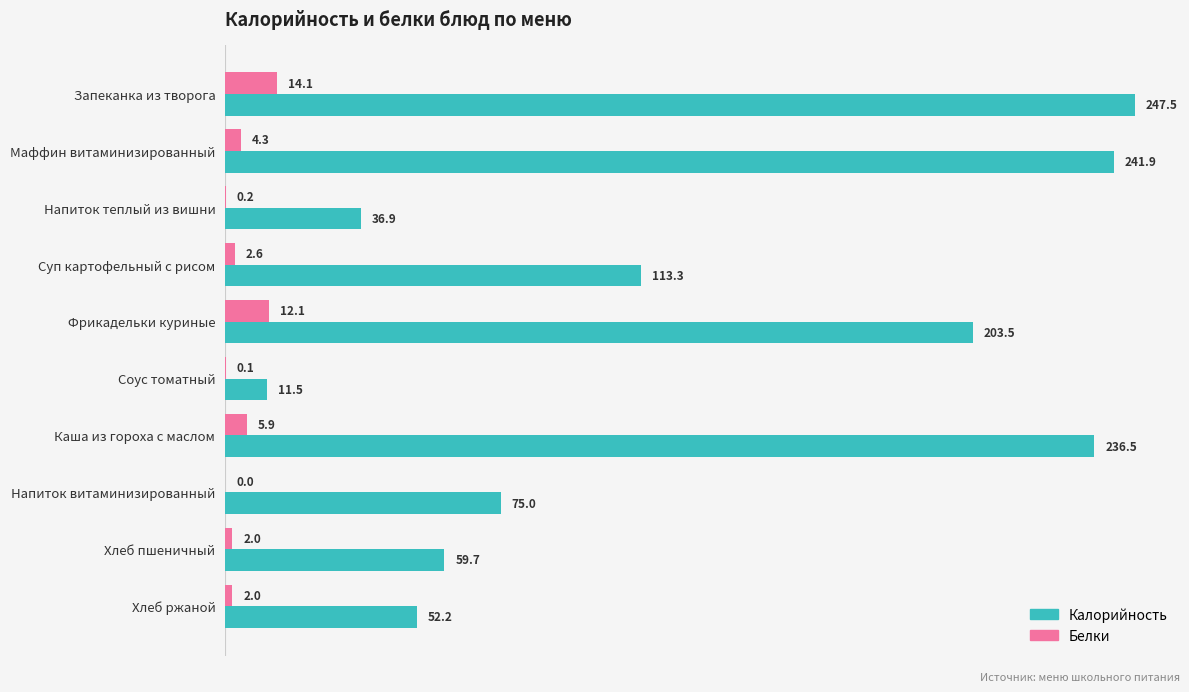

Which series has the largest total across all categories?

Калорийность